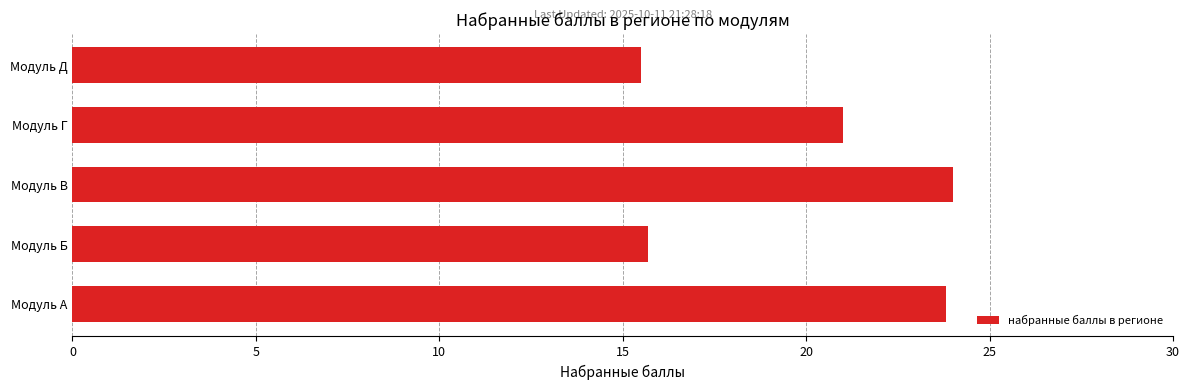

True or false: the data shows 33.6 at Модуль В.

False